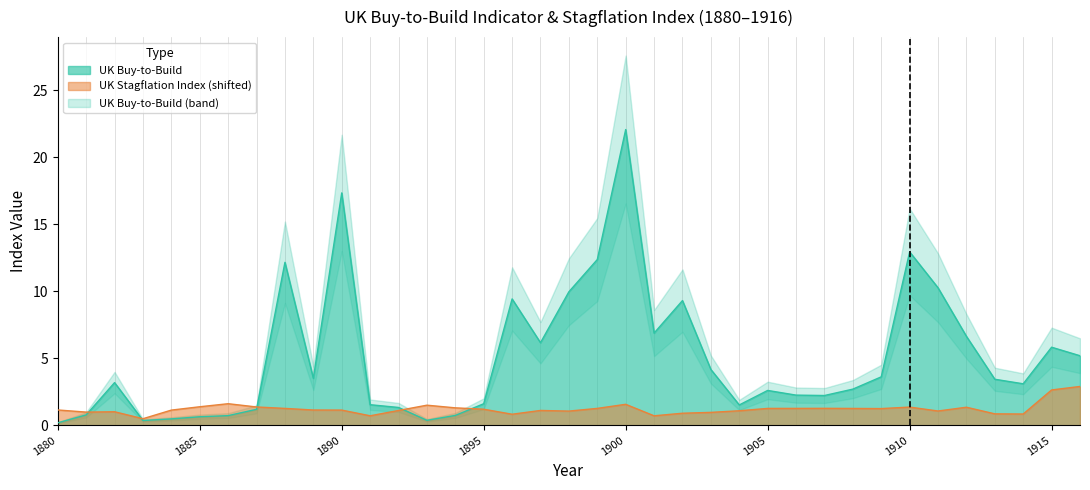

True or false: UK Buy-to-Build has more than 2 interior local peaks.

True